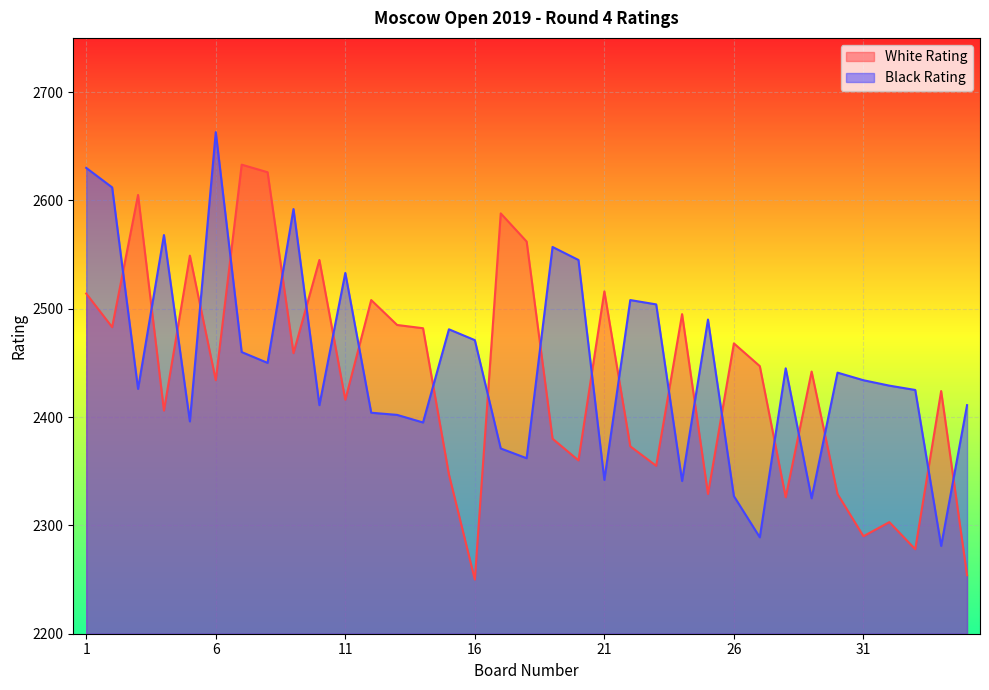

Is it true that Black Rating equals 632 at 8?

False